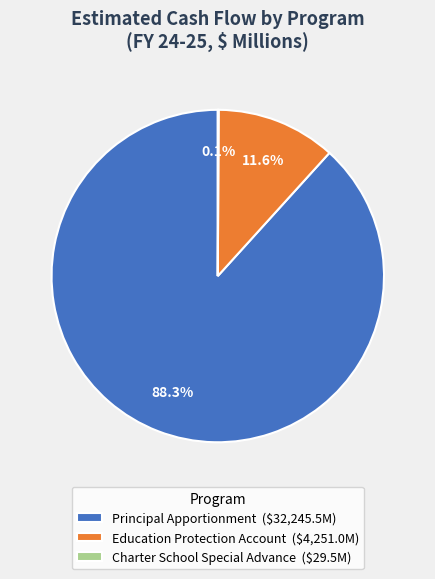

How much of the chart is everything except Education Protection Account?

88.4%